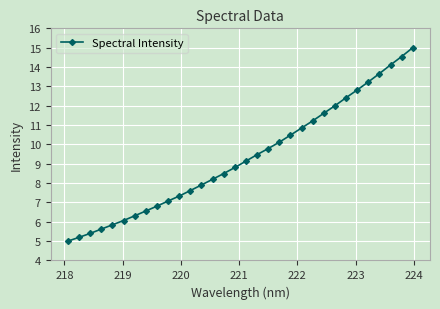

What is the greatest value displayed?

15.0